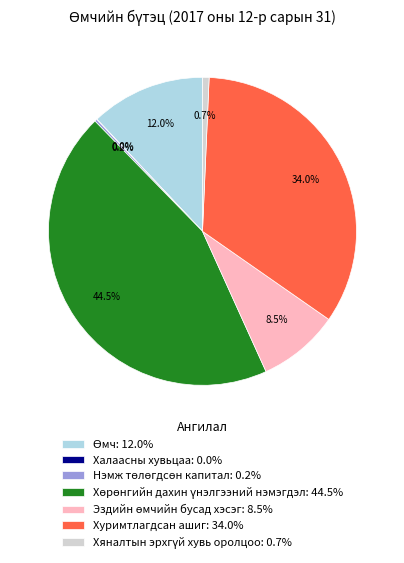

How much of the chart is everything except Хуримтлагдсан ашиг: 34.0%?

66.0%